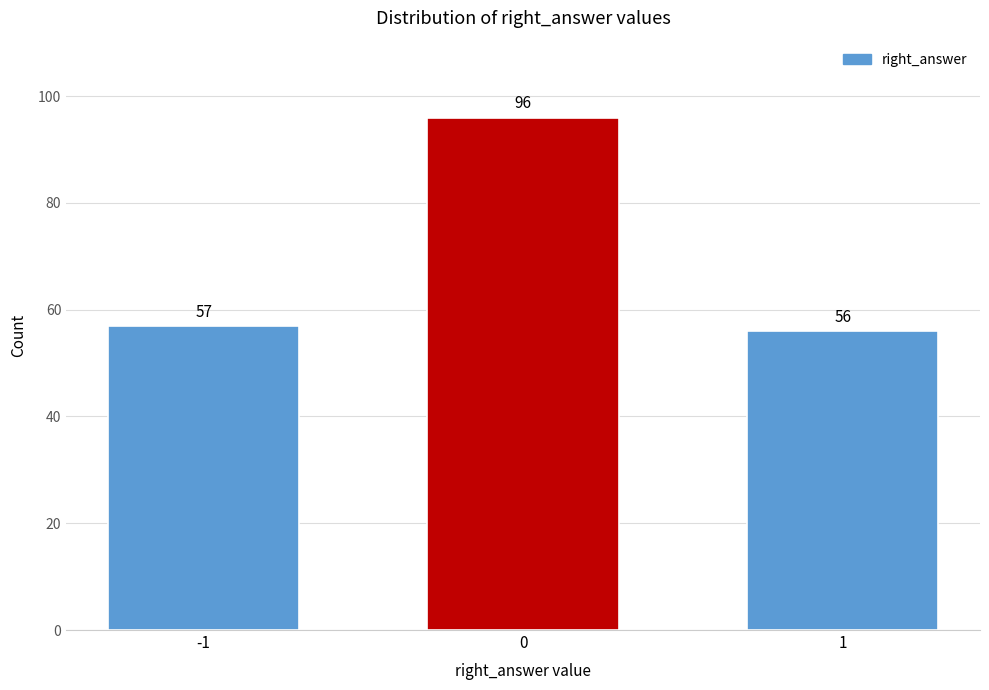

Reading right to left, transcribe all the data shown in this chart.

1=56	0=96	-1=57